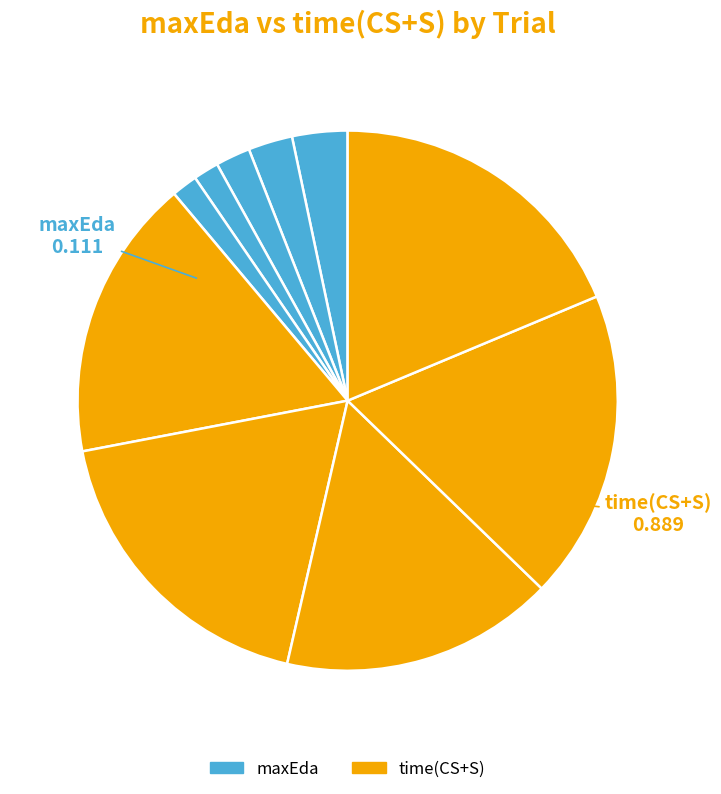

What is the largest slice in the pie chart?

19